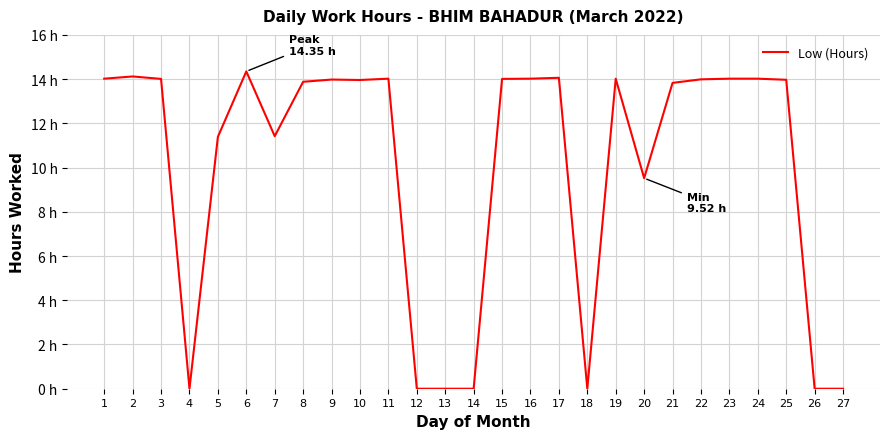

Read the value at 8.

13.9